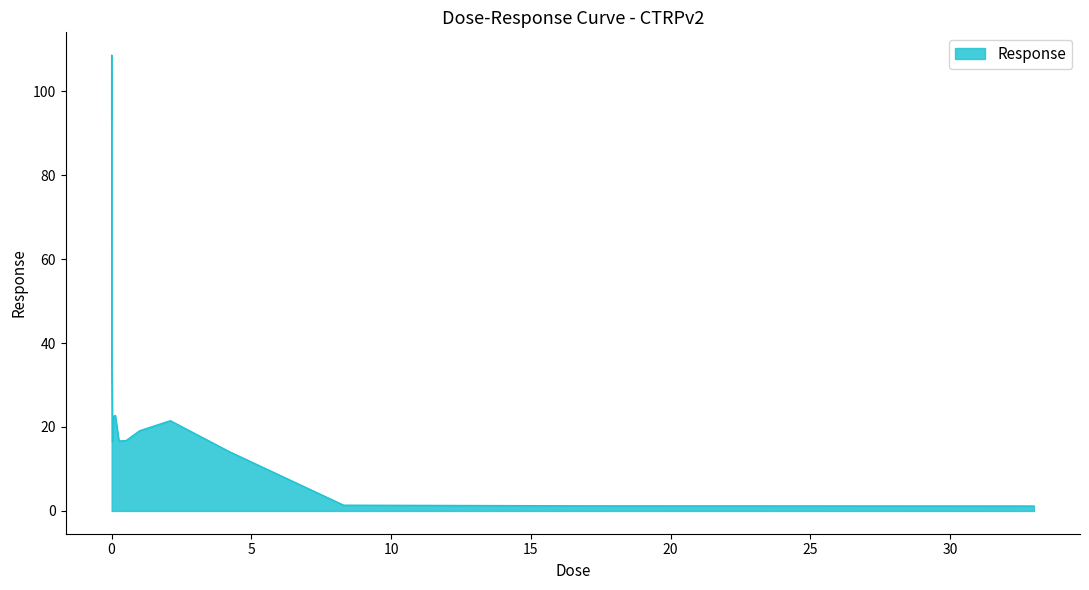

How many distinct data groups are displayed?

1